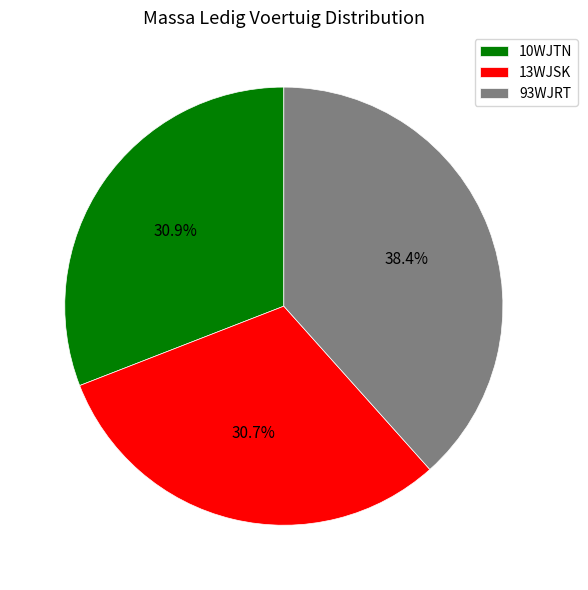

Is there a majority slice in this chart?

No